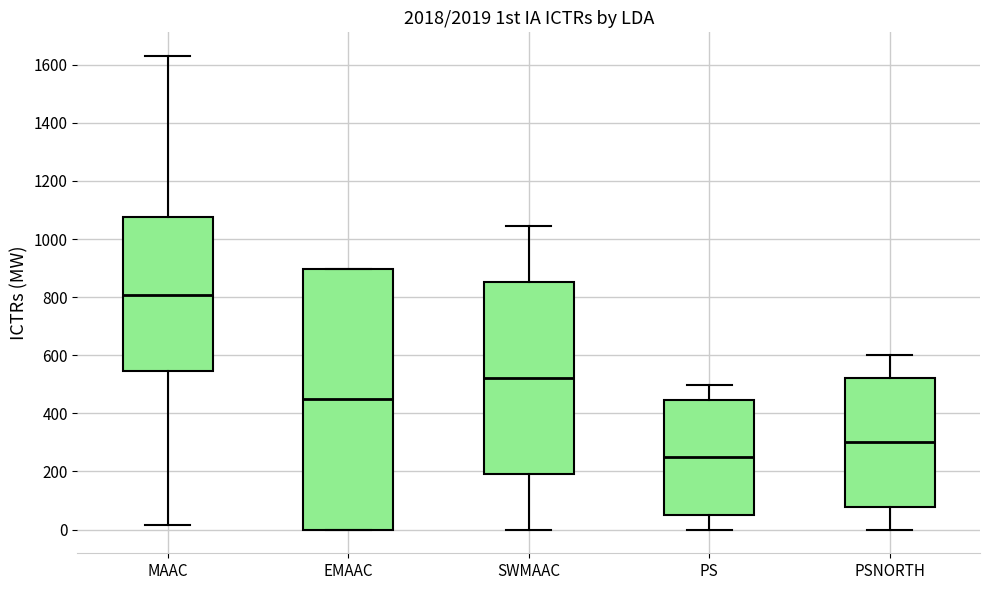

Which box's median line is the lowest?

PS